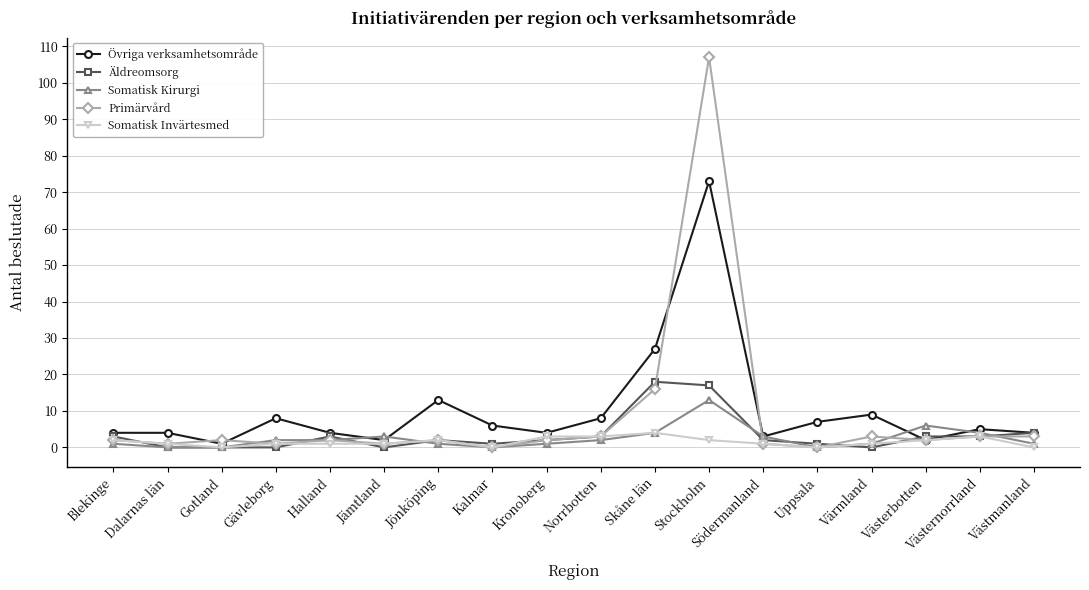

How many lines are shown in the chart?

5